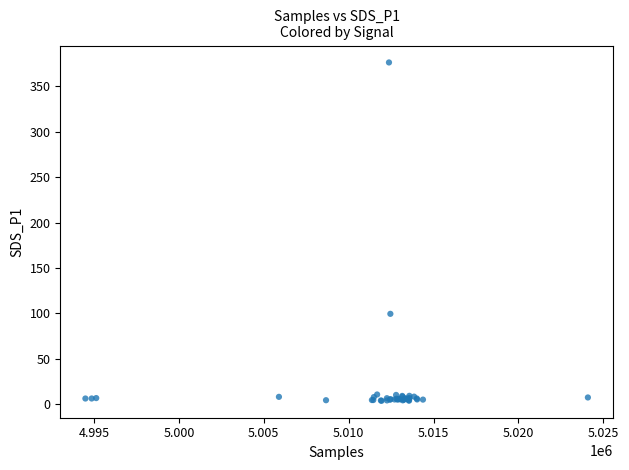

What Y value in the scatter plot is closest to 189?

99.6